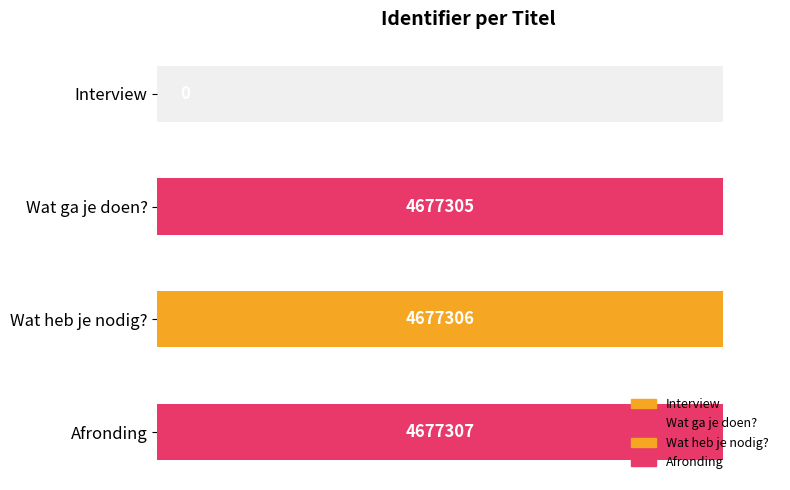

What is the label of the 4th bar from the right?

Interview